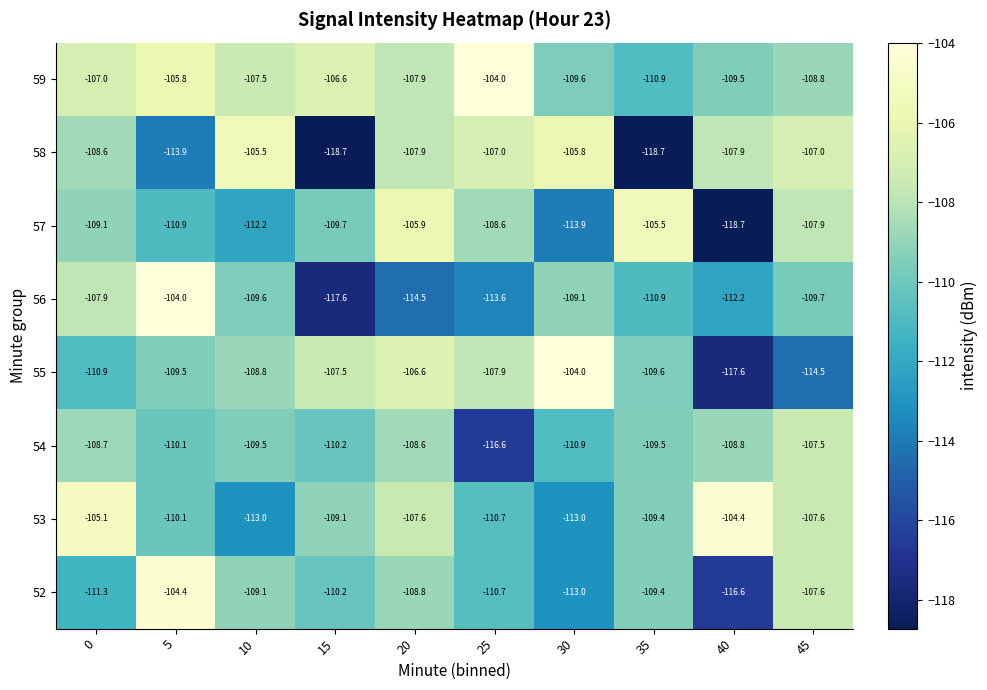

Between 25 and 45, which series saw the biggest shift?

54